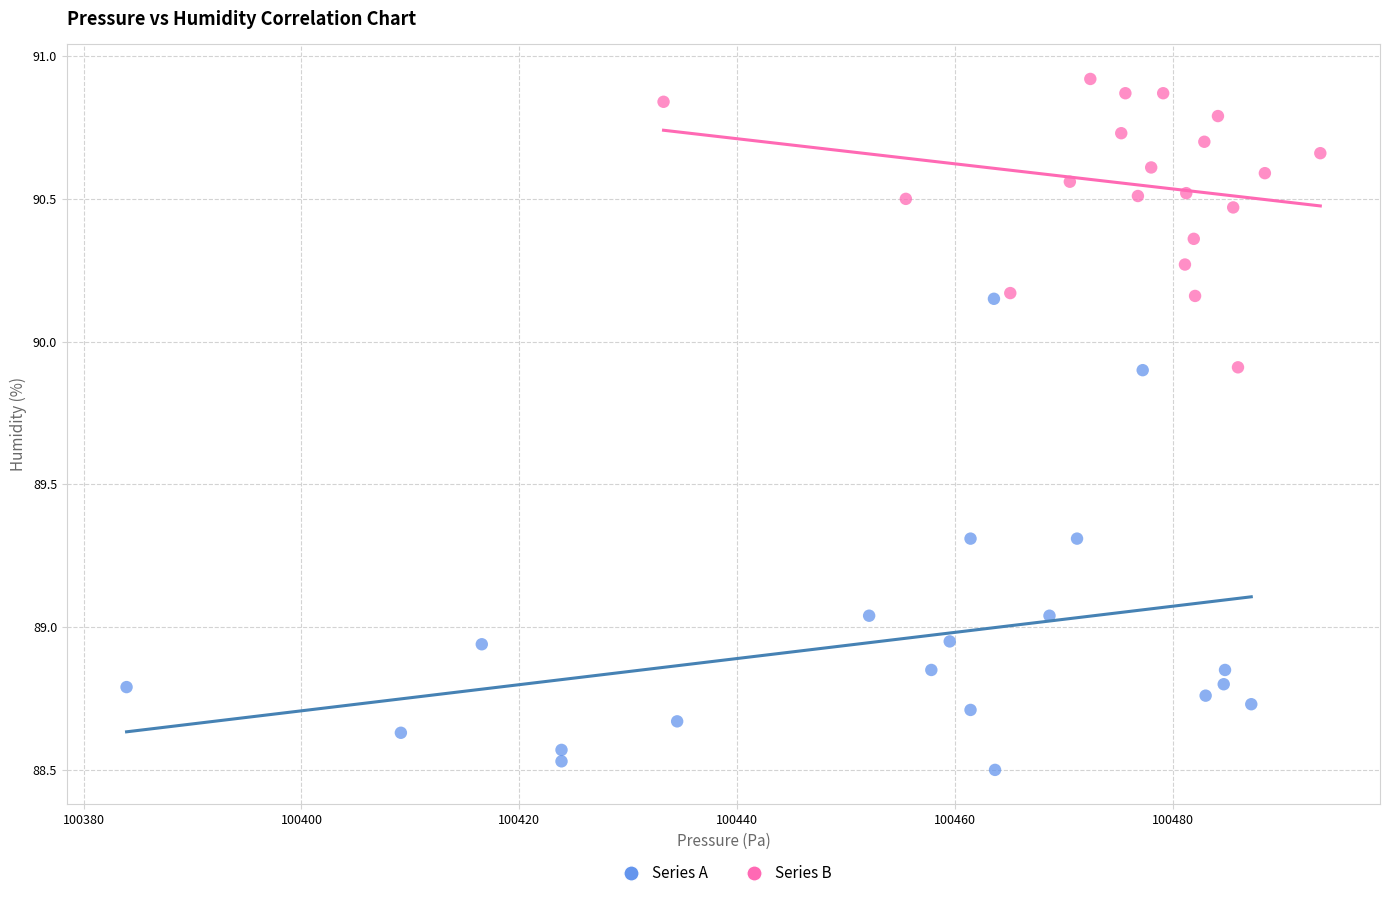

Which series has the widest spread of Y values?

Series A